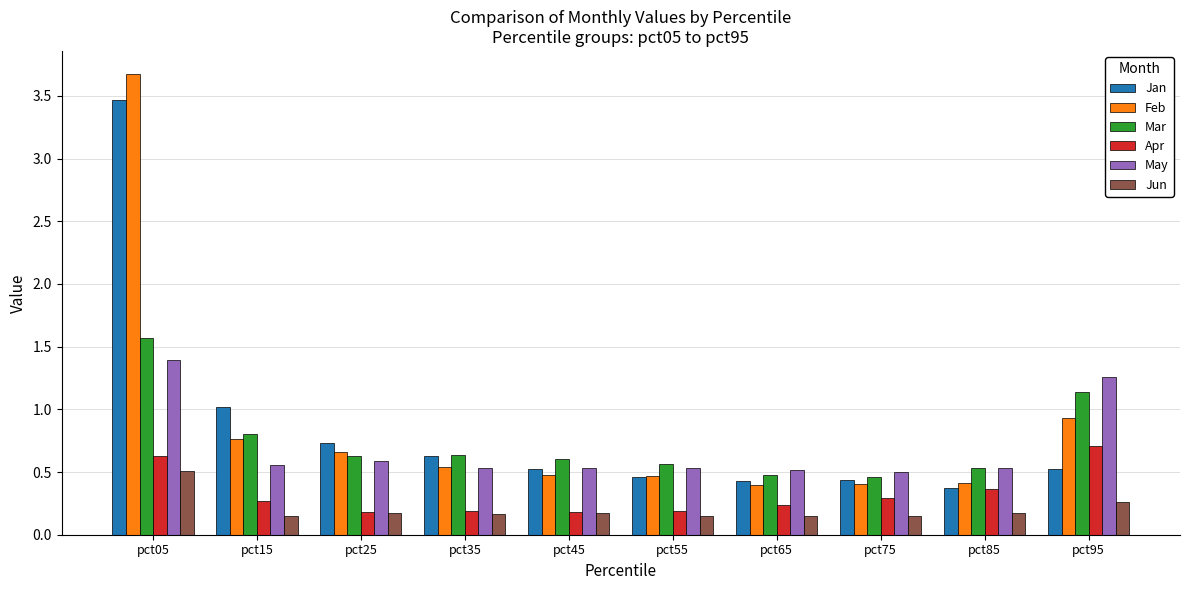

Count the Mar values in the range 0 to 1.

8